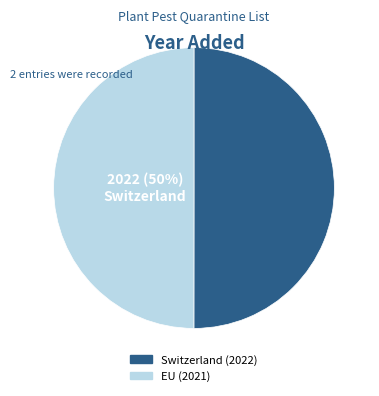

Is it true that EU (2021) is 39% of the pie?

False